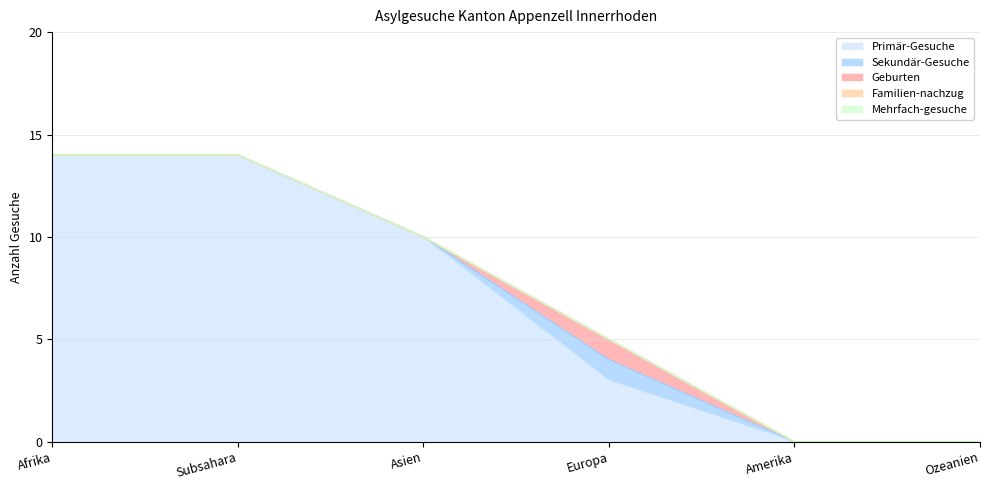

Is the value of Sekundär-Gesuche at Asien greater than the value of Geburten at Ozeanien?

No